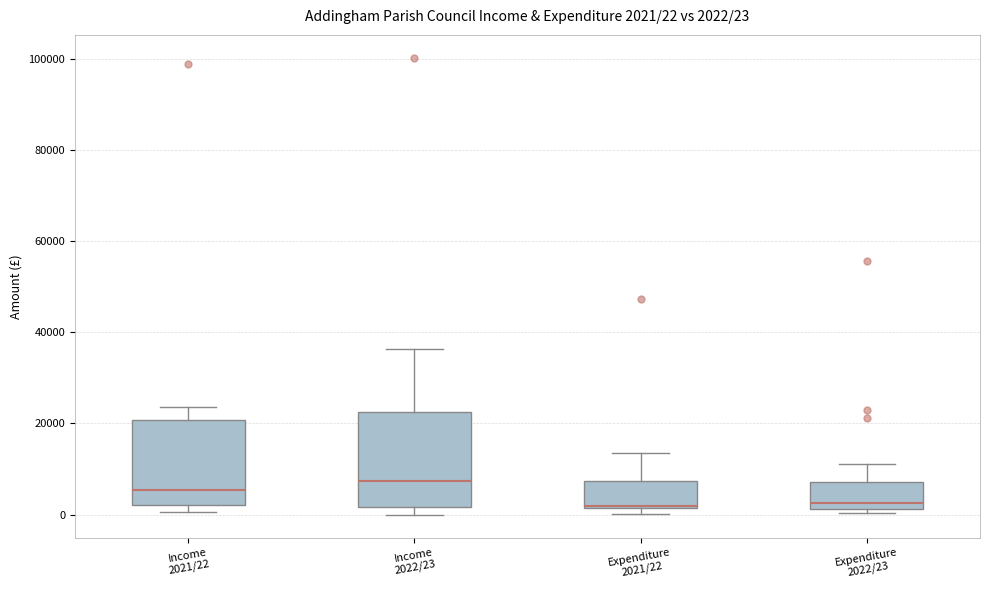

Which box is the tallest, from its lower edge to its upper edge?

Income 2022/23